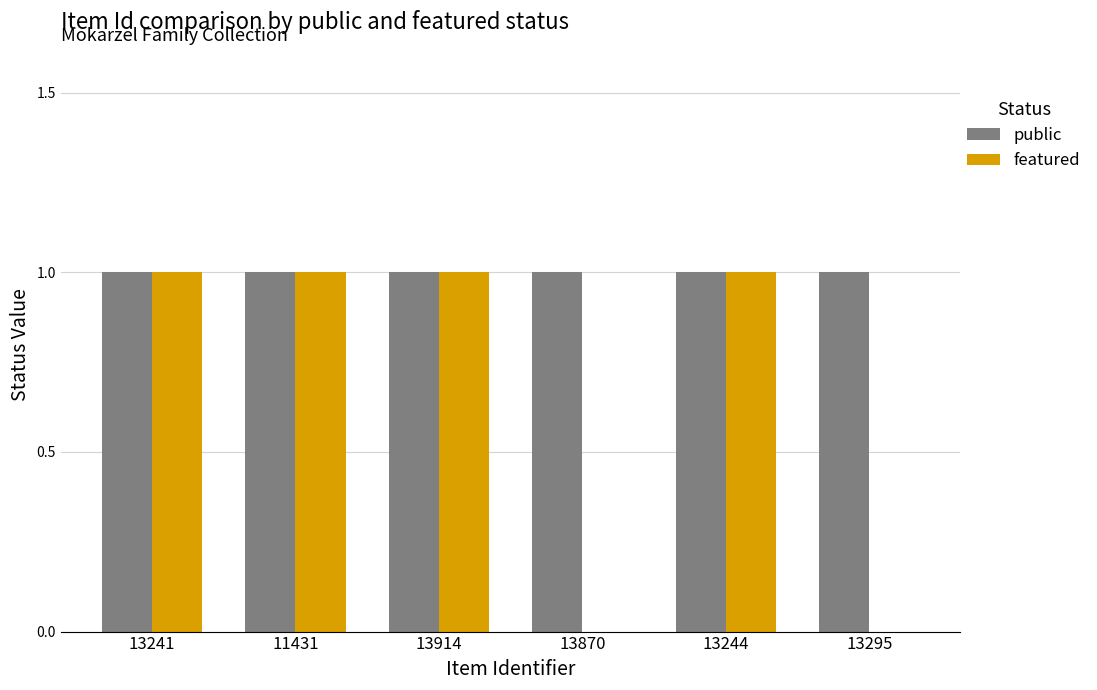

Which series has the largest total across all categories?

public